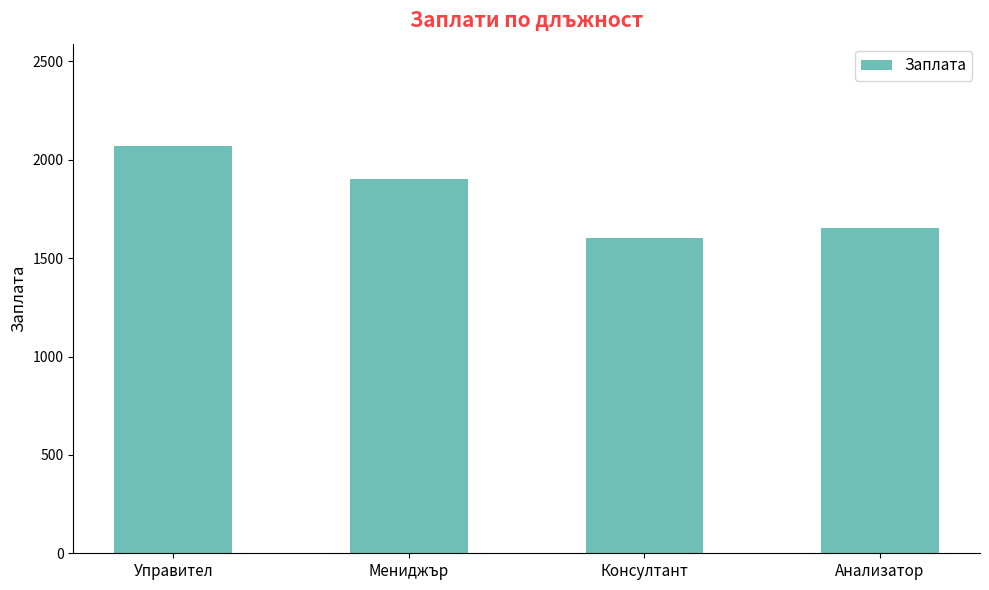

What is the difference between the maximum and second lowest values?

418